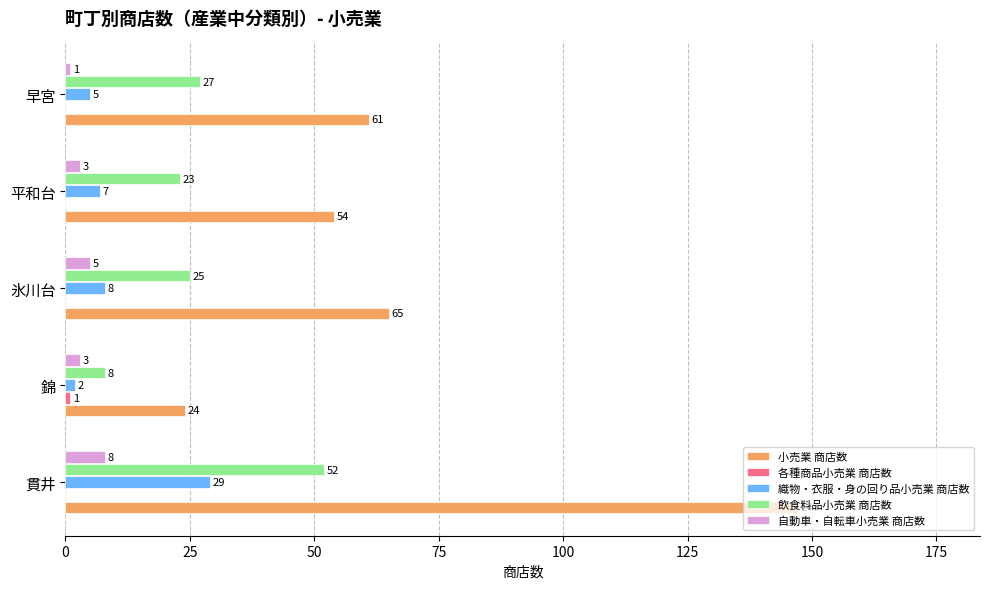

What is the maximum value for 自動車・自転車小売業 商店数?

8